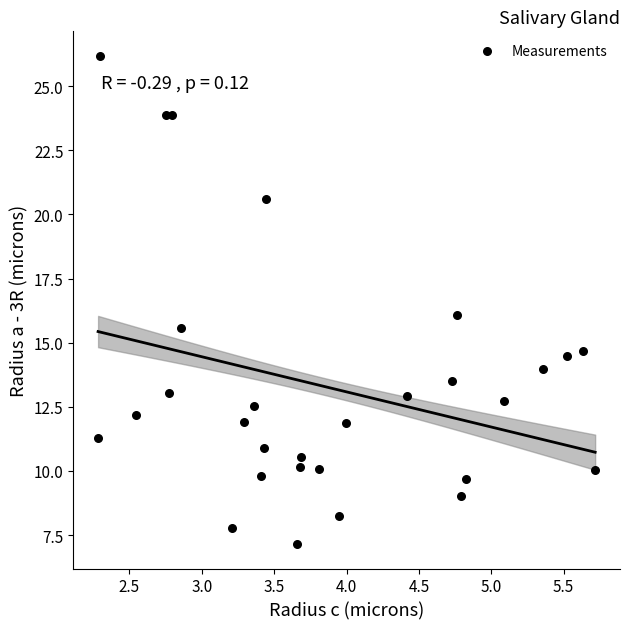

What is the range of Y values (max minus min)?

19.0